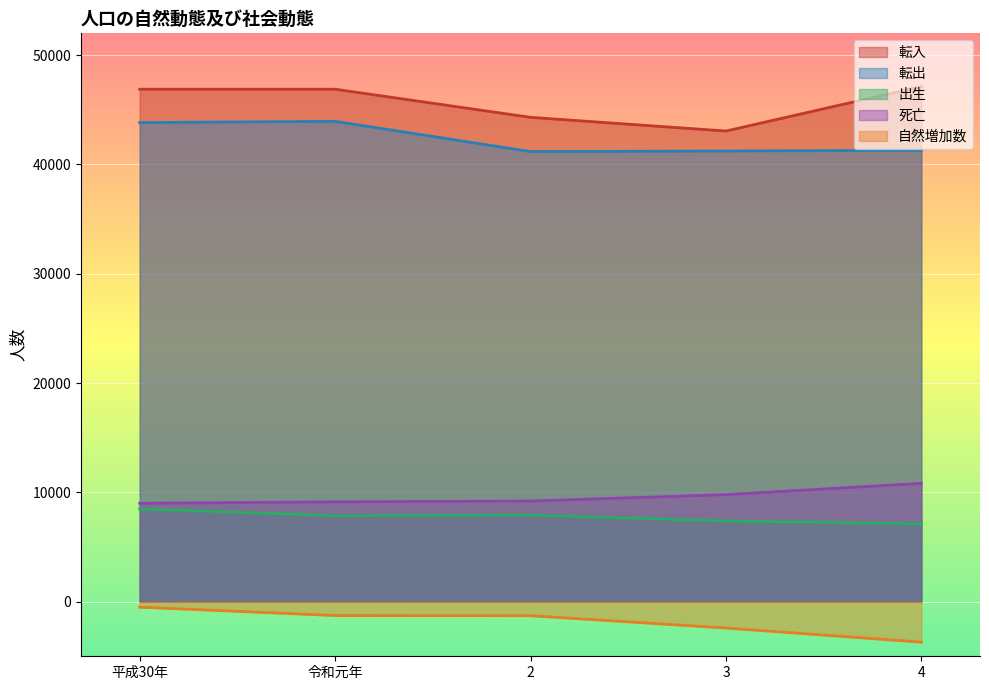

What is the average value of the 死亡 series?

9592